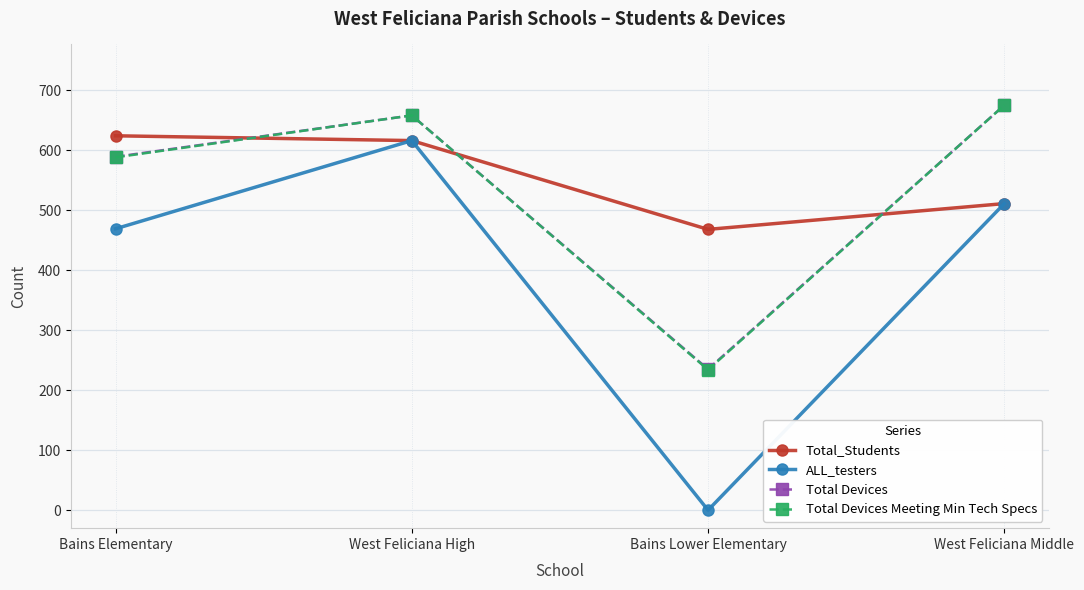

True or false: Total_Students has more than 1 interior local peaks.

False